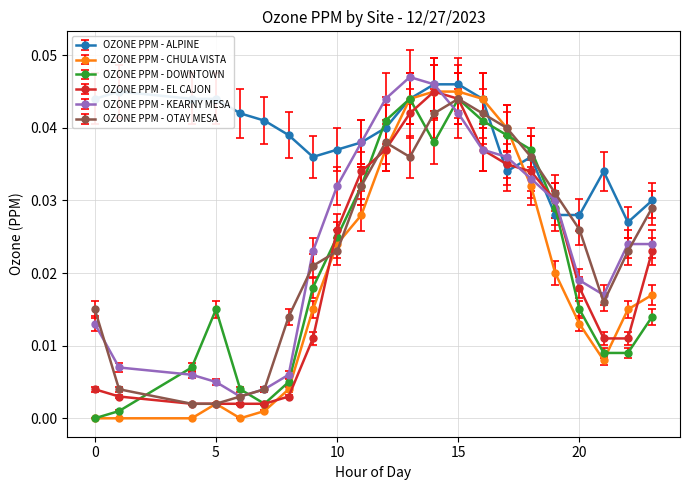

True or false: OZONE PPM - KEARNY MESA has more than 0 points higher than both neighbors.

True